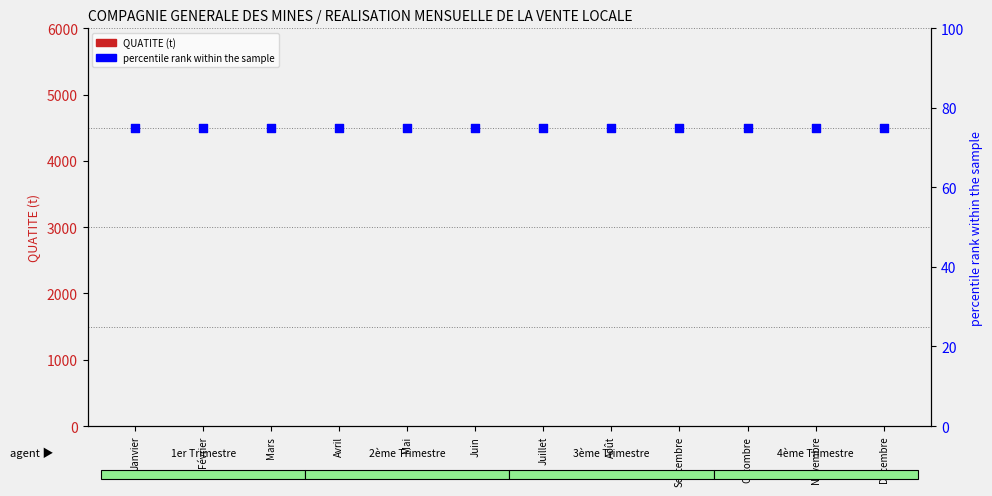

What is the total value across all series at Mai?

75